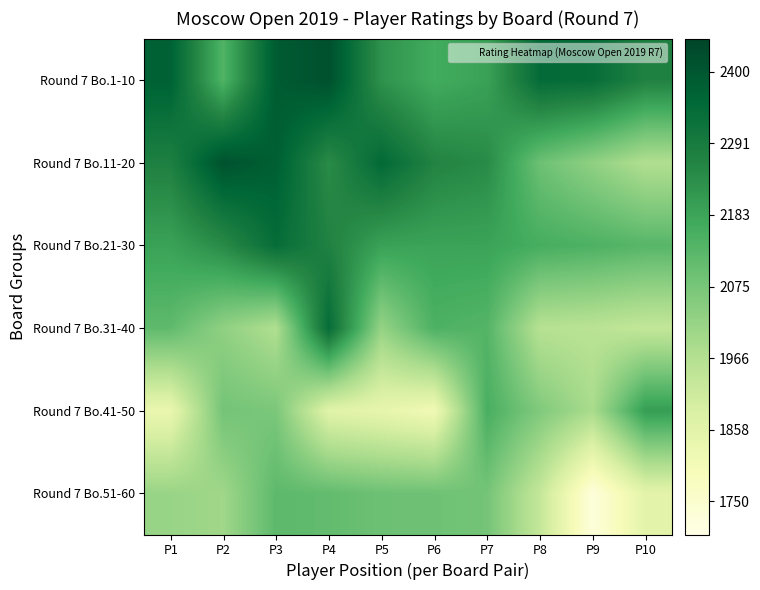

At which category does the chart reach its peak across all series?

P4